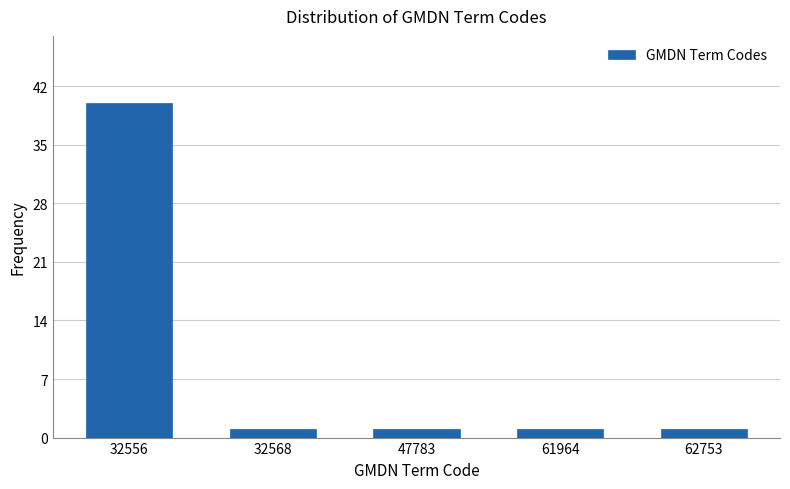

Reading right to left, extract all data points from this chart.

62753=1	61964=1	47783=1	32568=1	32556=40